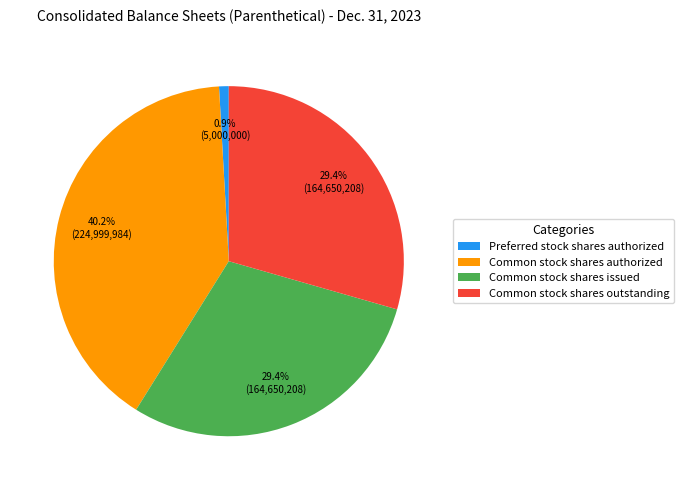

The Common stock shares outstanding slice represents 29% of the pie. True or false?

True